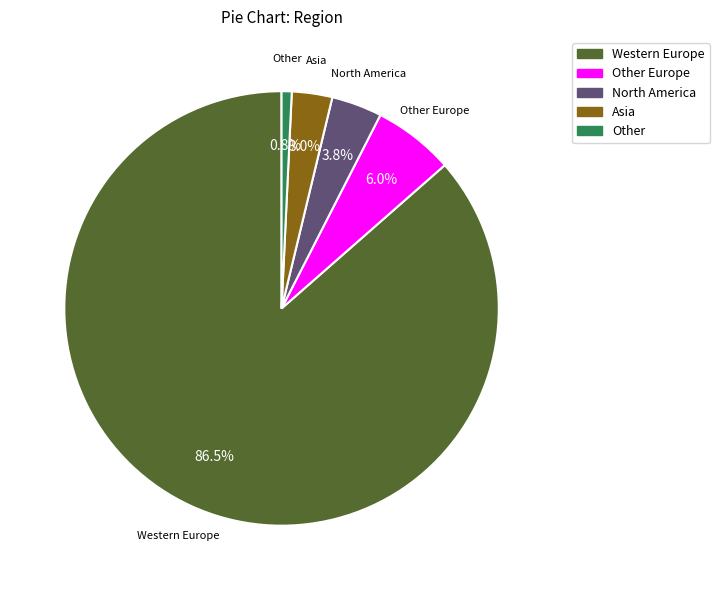

How many slices are in this pie chart?

5